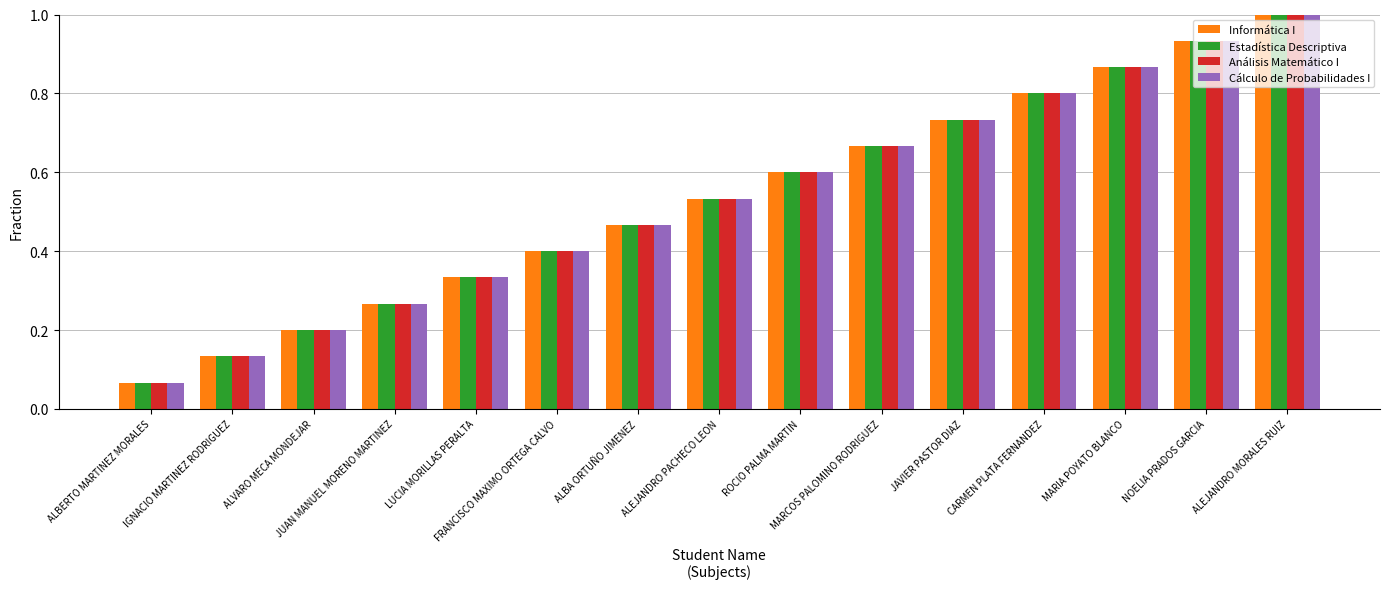

How many groups of bars are there?

15